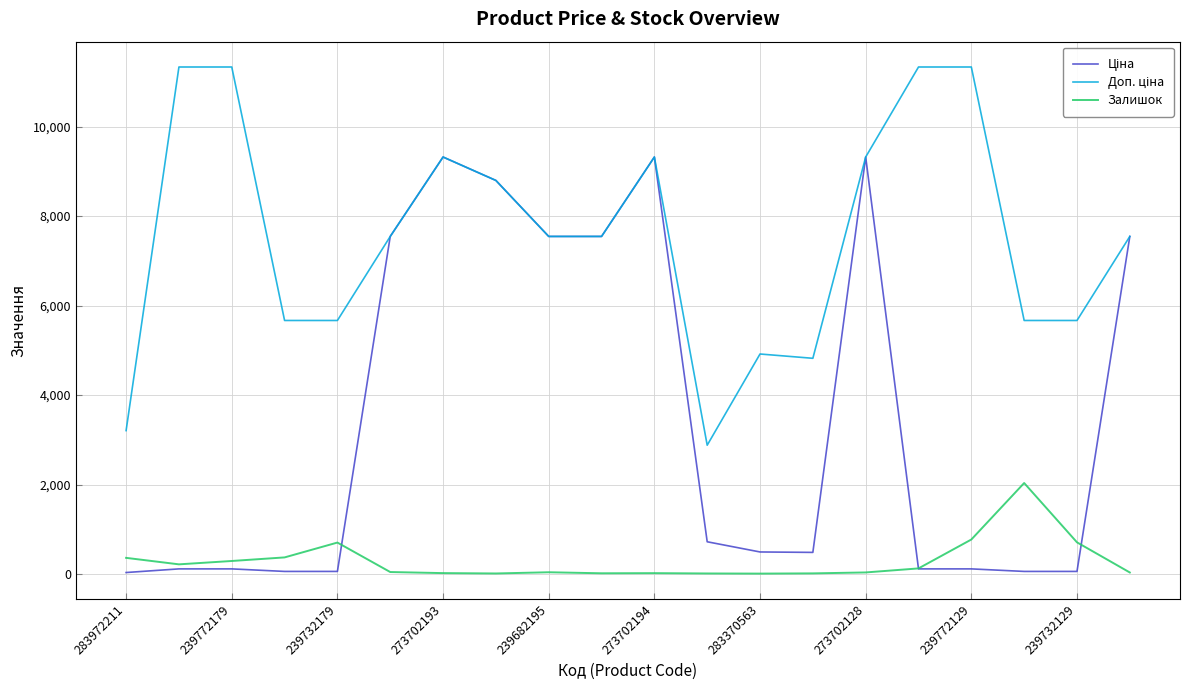

What is the greatest value displayed?

11334.0